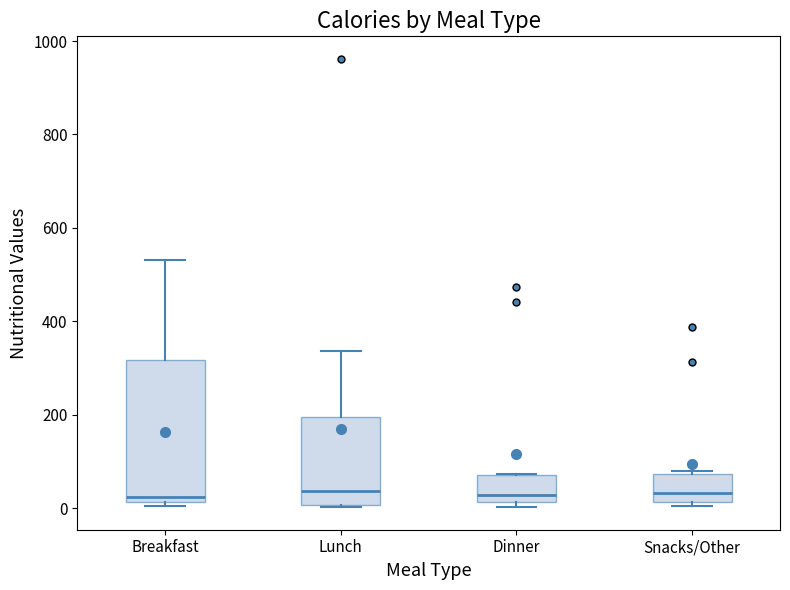

Reading left to right, read every box against the y-axis: the position of its median line, the range the box covers, and the ends of its whiskers. The values are not printed on the chart, so give them approximately, as read against the axis.

Breakfast: median 20 (just above the box's lower edge), box 20 to 320, whiskers 0 to 540
Lunch: median 40, box 0 to 200, whiskers 0 to 340
Dinner: median 20 (just above the box's lower edge), box 20 to 80, whiskers 0 to 80
Snacks/Other: median 40, box 20 to 80, whiskers 0 to 80 (just above the box's upper edge)